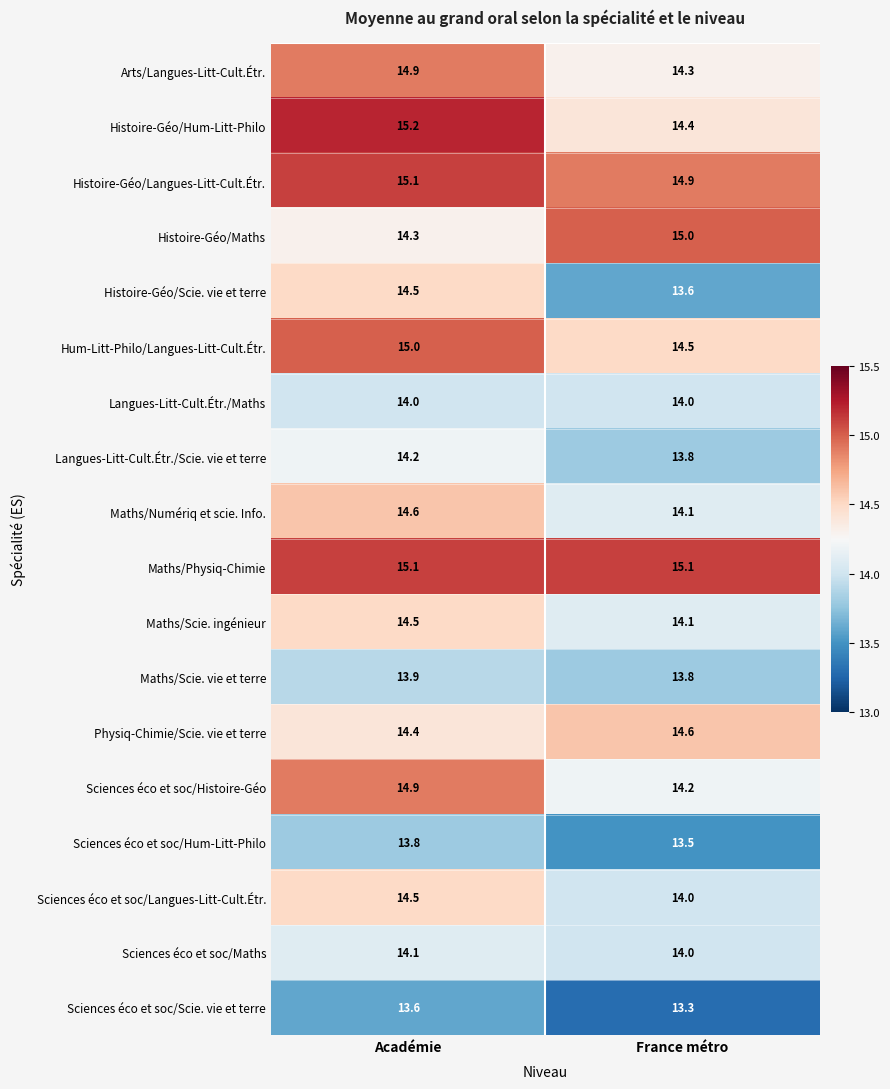

What is the sum of all Maths/Scie. ingénieur values?

28.6